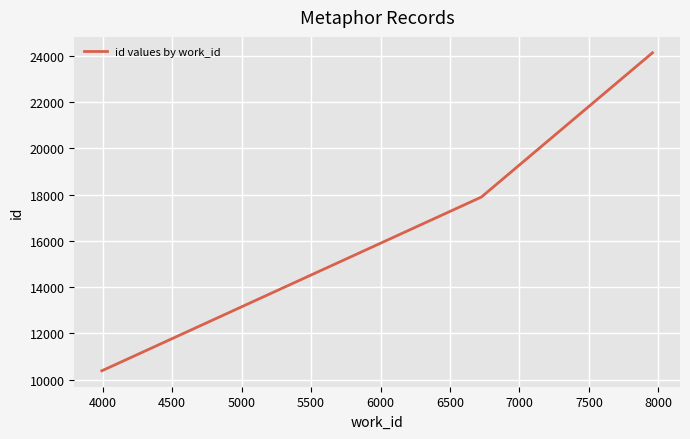

What is the difference between the maximum and second lowest values?

6234